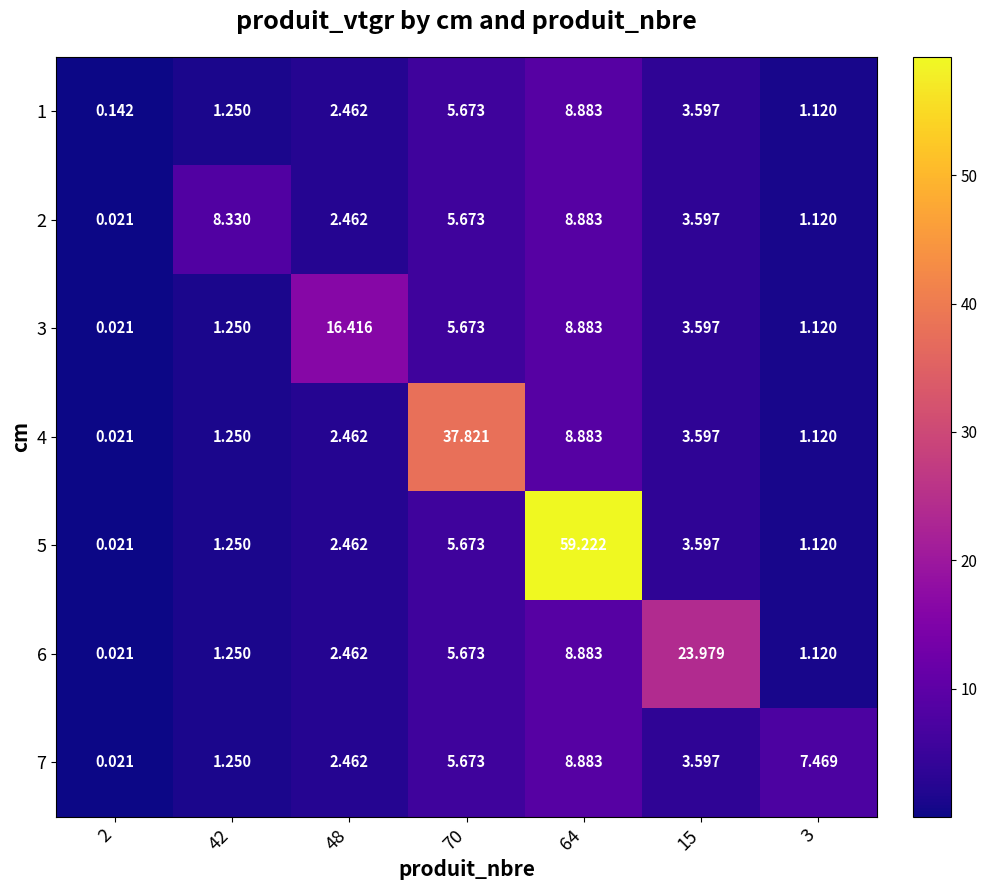

Is the value of 7 at 64 greater than the value of 6 at 70?

Yes